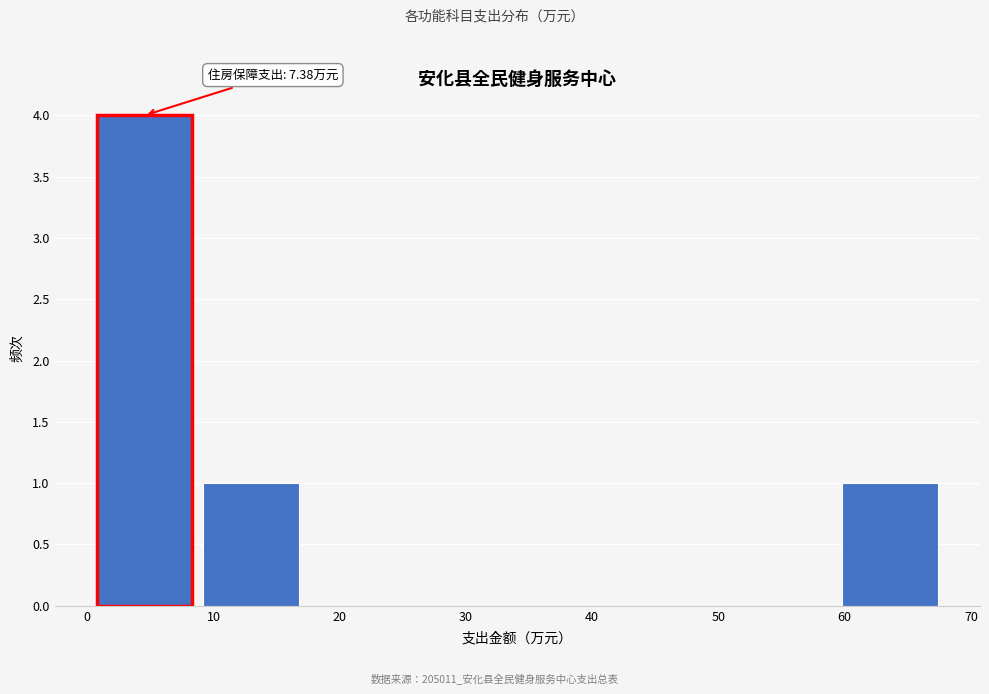

Which range on the x-axis has the tallest bar?

0 to 9